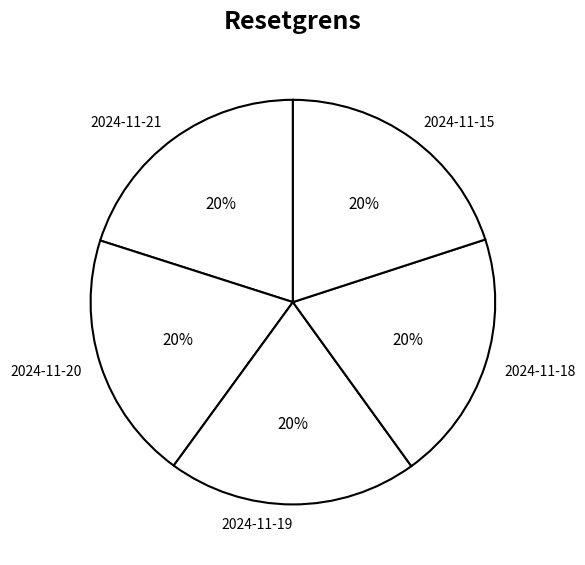

What is the ratio of the value at 2024-11-19 to the value at 2024-11-18?

1.0